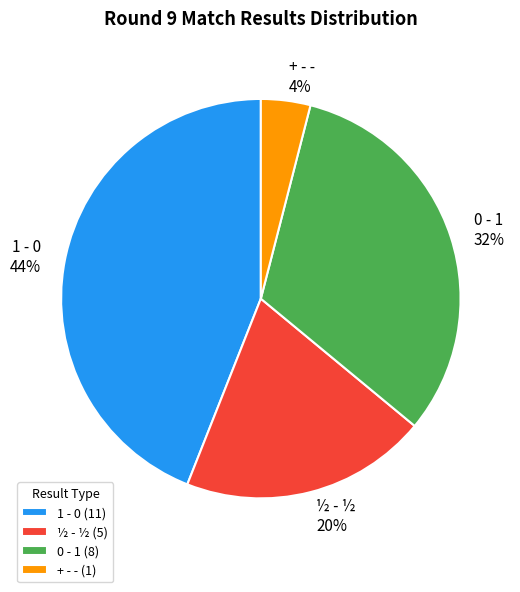

To the nearest percent, what portion does 1 - 0 represent?

44%